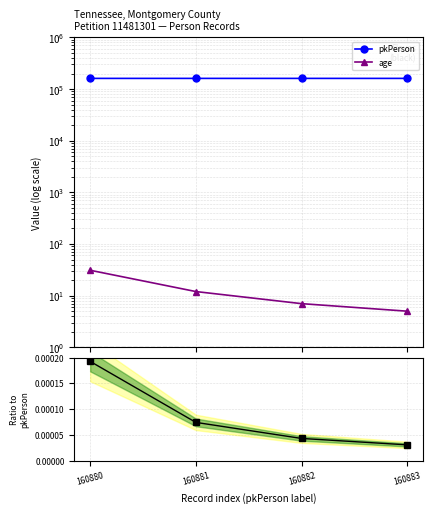

Where does the pkPerson series first go above 160882?

160883